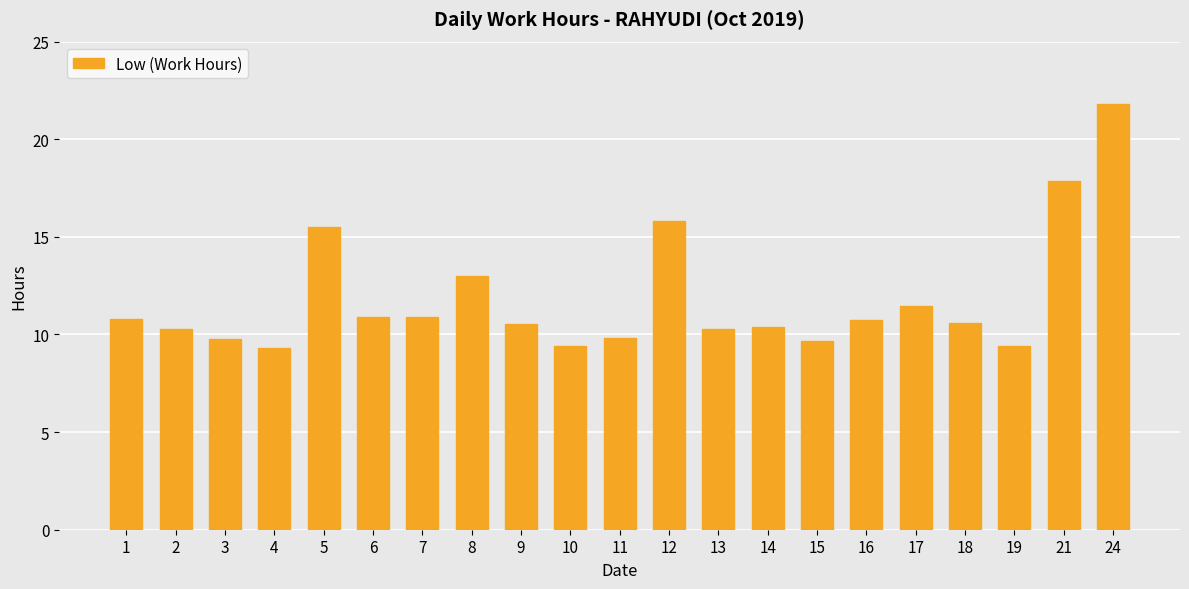

At which label does the data first exceed 10?

1